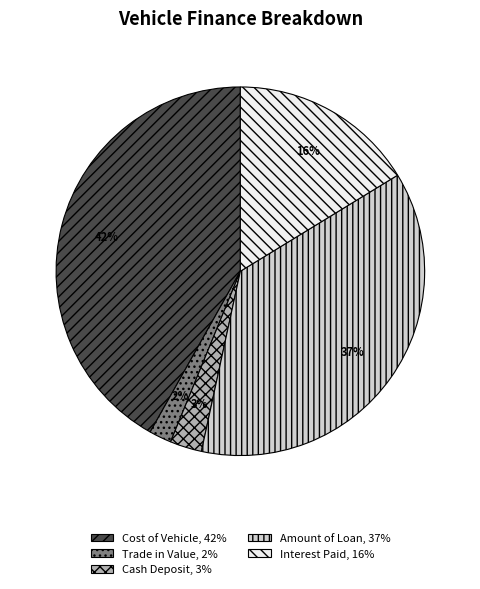

Which has a higher value, Amount of Loan or Trade in Value?

Amount of Loan